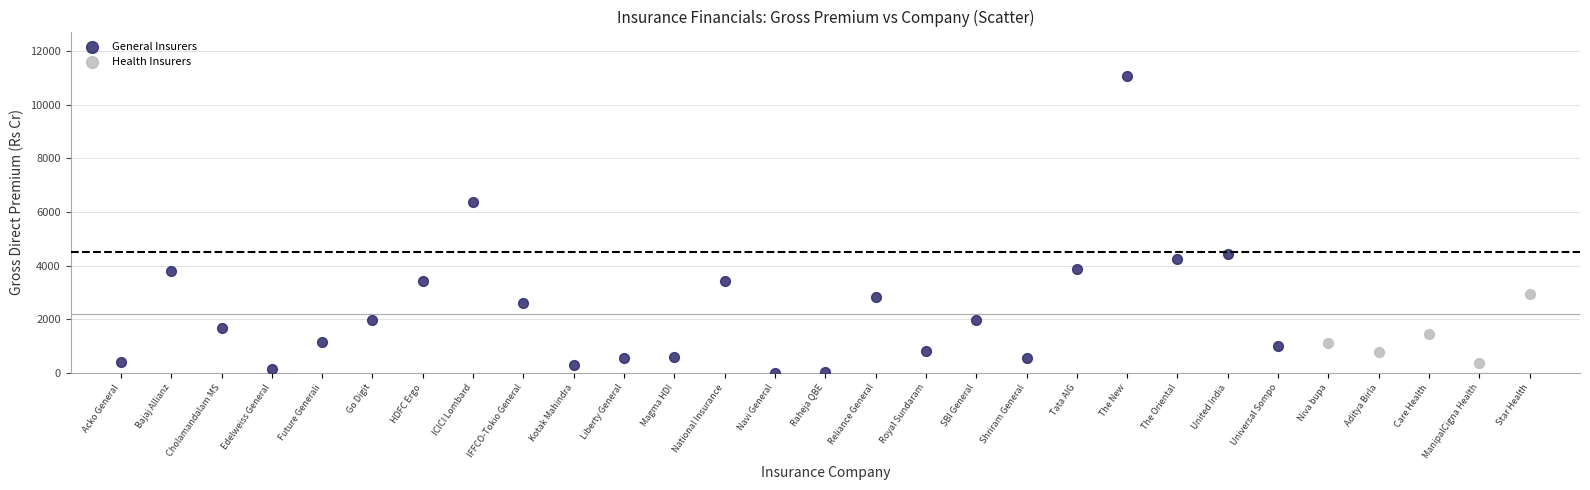

Which series reaches the maximum Y coordinate?

General Insurers